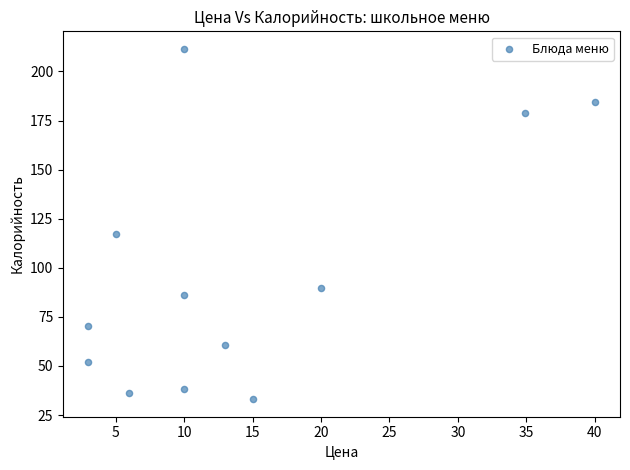

What is the average Y value?

96.5